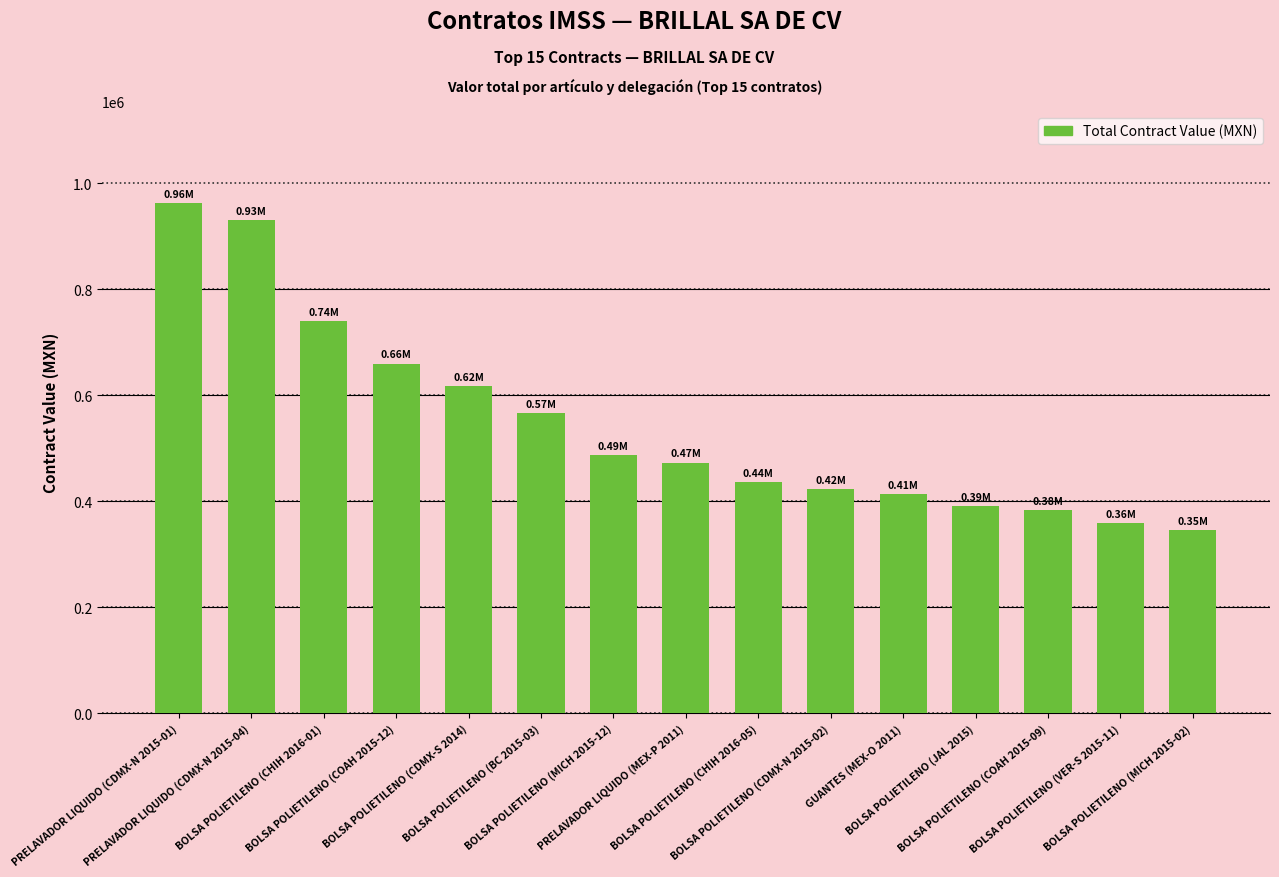

Reading left to right, transcribe all the data shown in this chart.

PRELAVADOR LIQUIDO (CDMX-N 2015-01)=962414.7	PRELAVADOR LIQUIDO (CDMX-N 2015-04)=930273.6	BOLSA POLIETILENO (CHIH 2016-01)=739837.6	BOLSA POLIETILENO (COAH 2015-12)=659557.4	BOLSA POLIETILENO (CDMX-S 2014)=617088.2	BOLSA POLIETILENO (BC 2015-03)=565755.2	BOLSA POLIETILENO (MICH 2015-12)=486953.5	PRELAVADOR LIQUIDO (MEX-P 2011)=472607.2	BOLSA POLIETILENO (CHIH 2016-05)=435803.3	BOLSA POLIETILENO (CDMX-N 2015-02)=422418.6	GUANTES (MEX-O 2011)=413424.0	BOLSA POLIETILENO (JAL 2015)=390084.8	BOLSA POLIETILENO (COAH 2015-09)=382521.6	BOLSA POLIETILENO (VER-S 2015-11)=358727.7	BOLSA POLIETILENO (MICH 2015-02)=345814.6